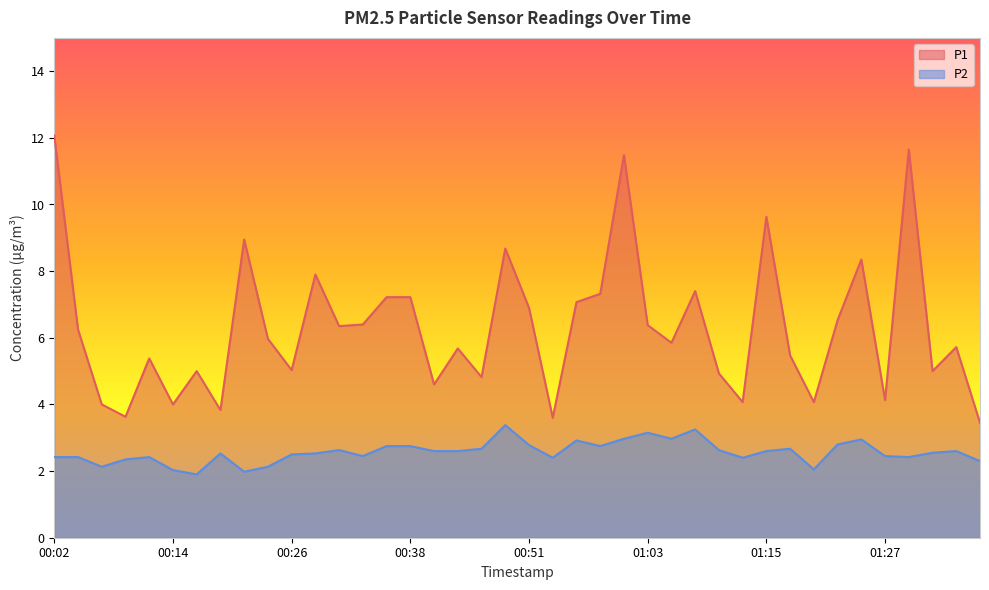

What is the difference between the maximum and second lowest values in the P1 series?

8.5